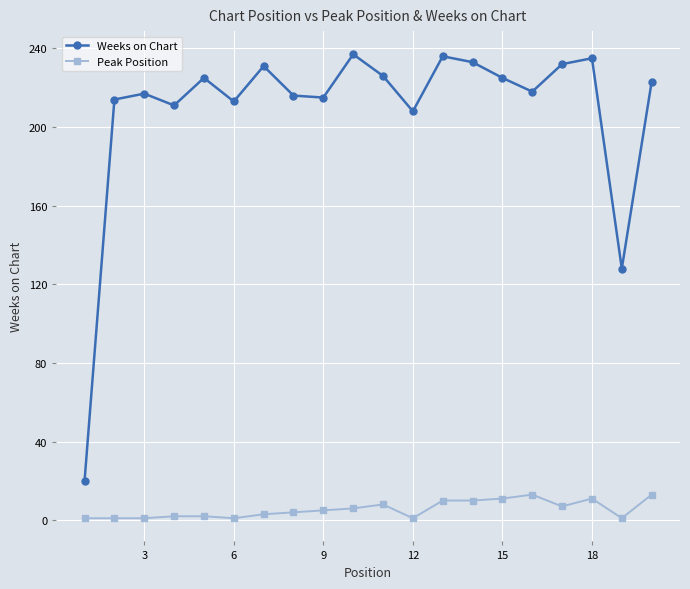

True or false: Peak Position has more than 2 interior local peaks.

True